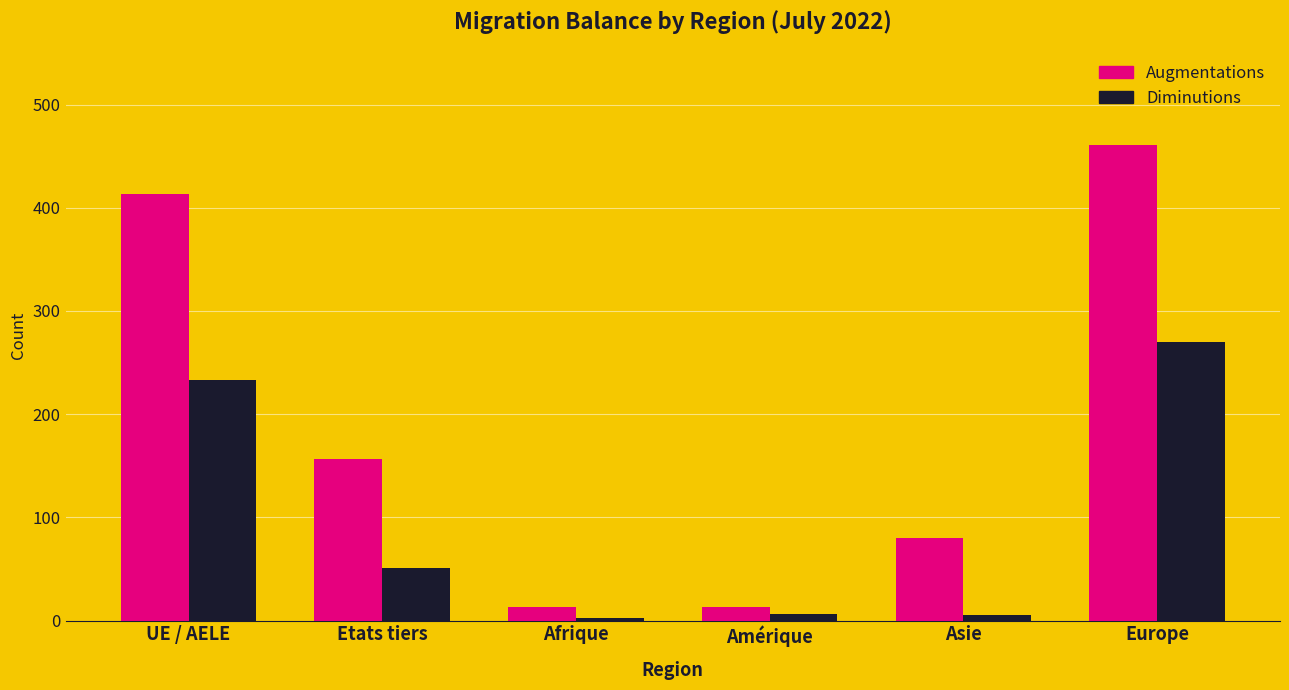

Where is Augmentations nearest to the value 237?

Etats tiers